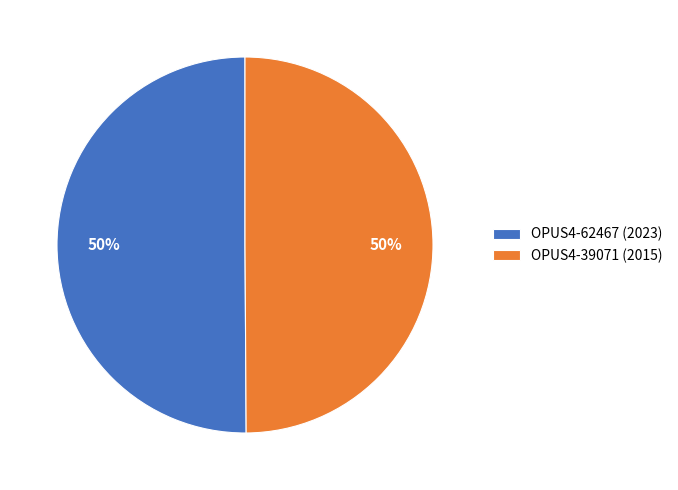

Is it true that OPUS4-39071 (2015) is 50% of the pie?

True